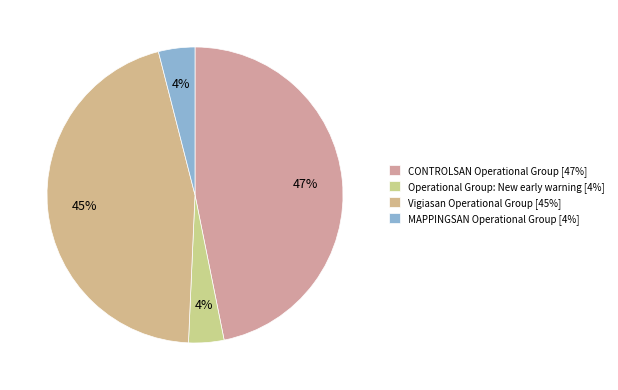

How many slices are in this pie chart?

4